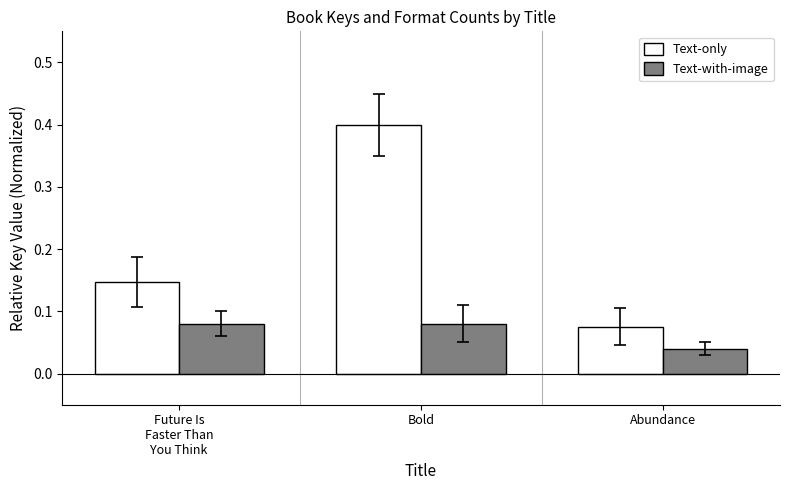

The value of Text-only at Bold is 0.6. True or false?

False